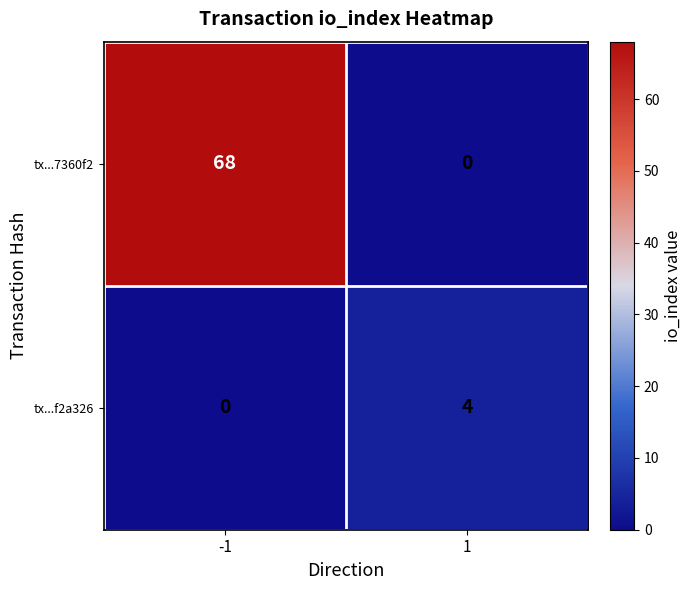

Rank the series by their maximum value, from highest to lowest.

tx...7360f2, tx...f2a326